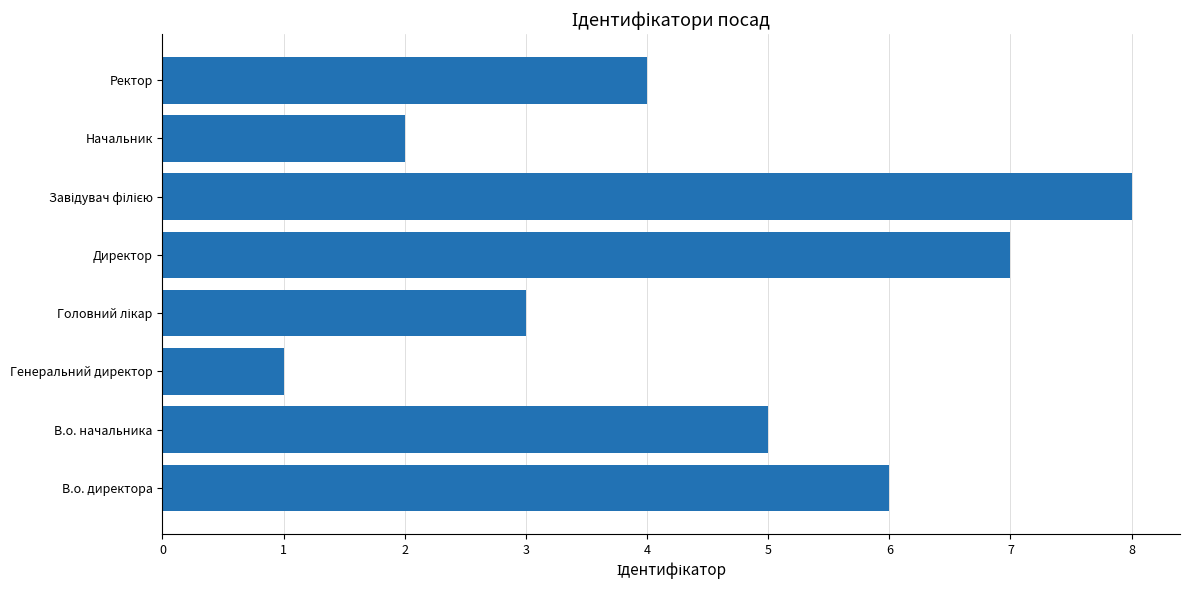

How many values are below 5?

4